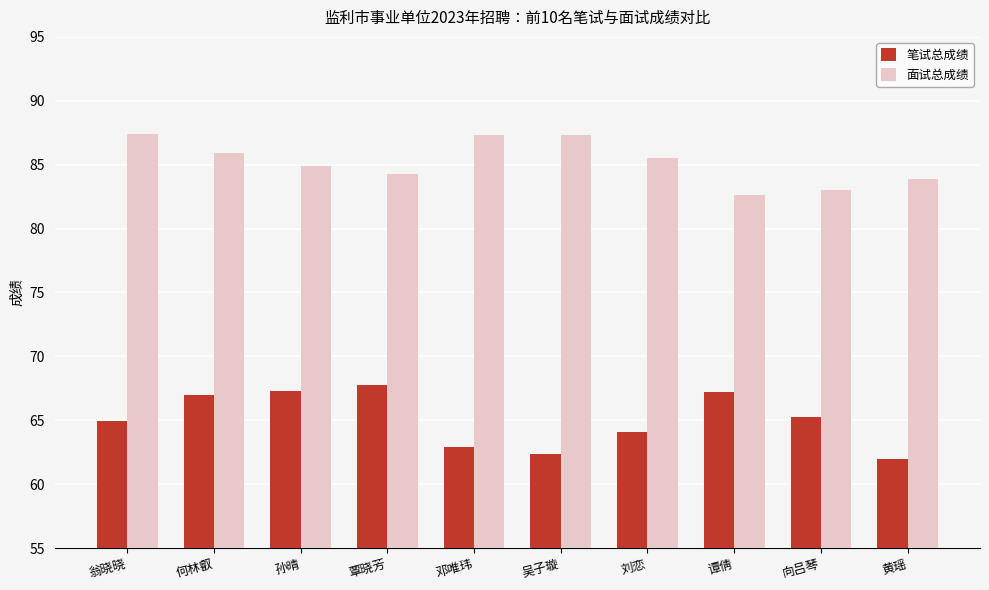

Is the value of 面试总成绩 at 邓唯玮 greater than the value of 笔试总成绩 at 吴子璇?

Yes